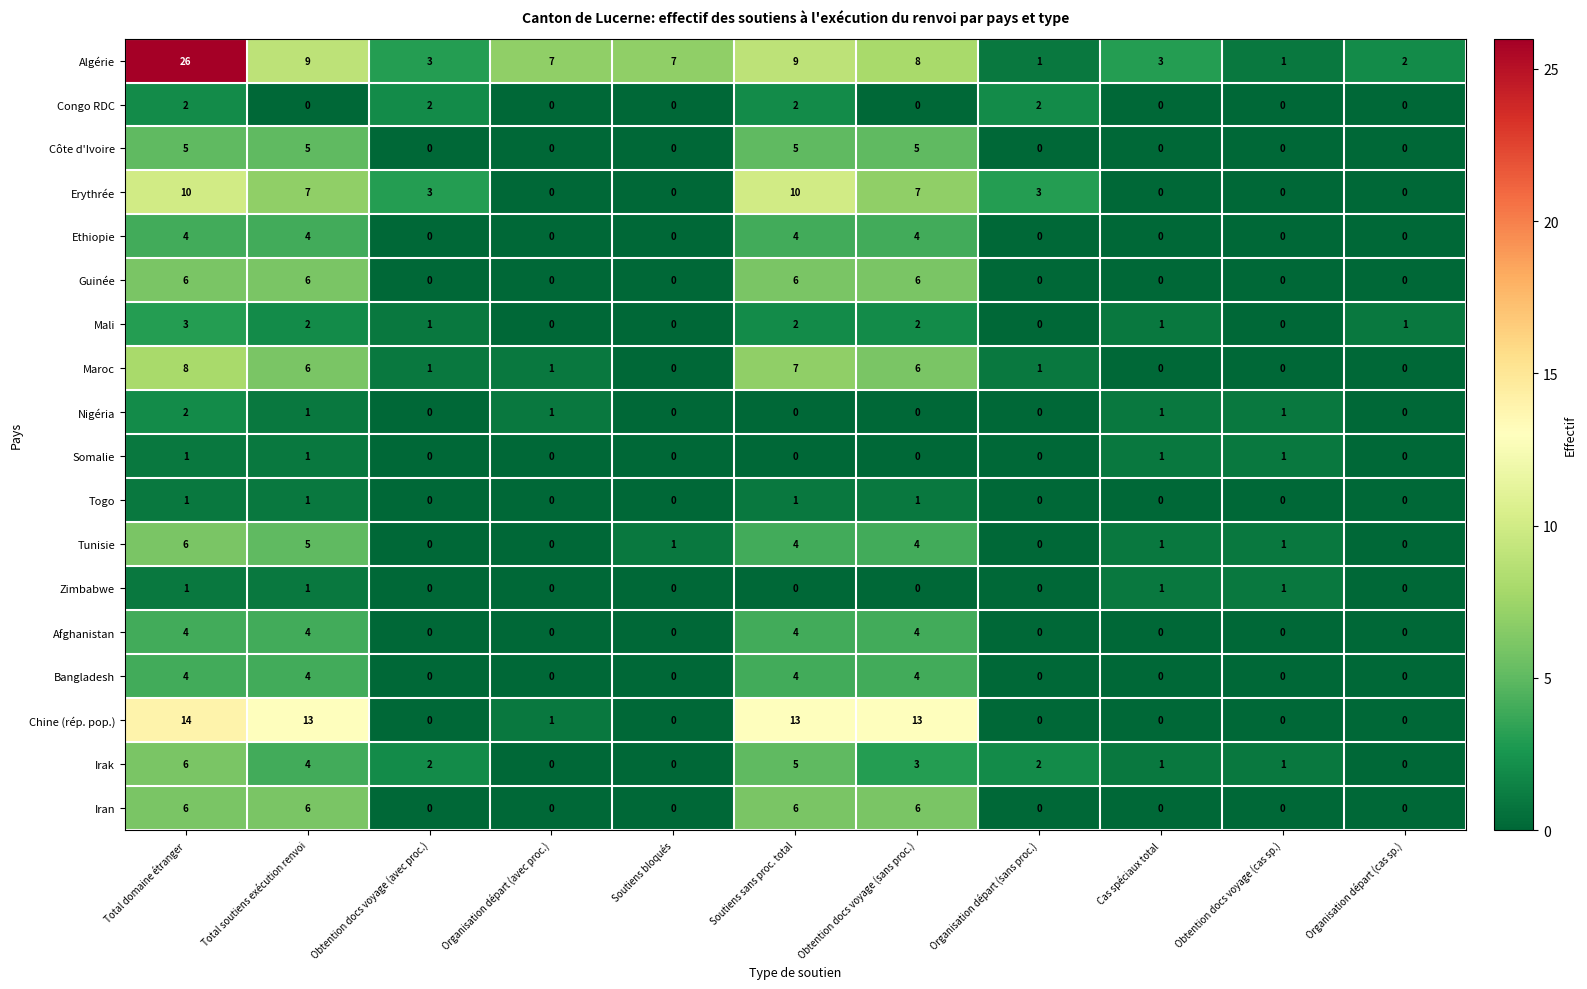

What is the difference between the Erythrée values at Organisation départ (avec proc.) and Organisation départ (sans proc.)?

3